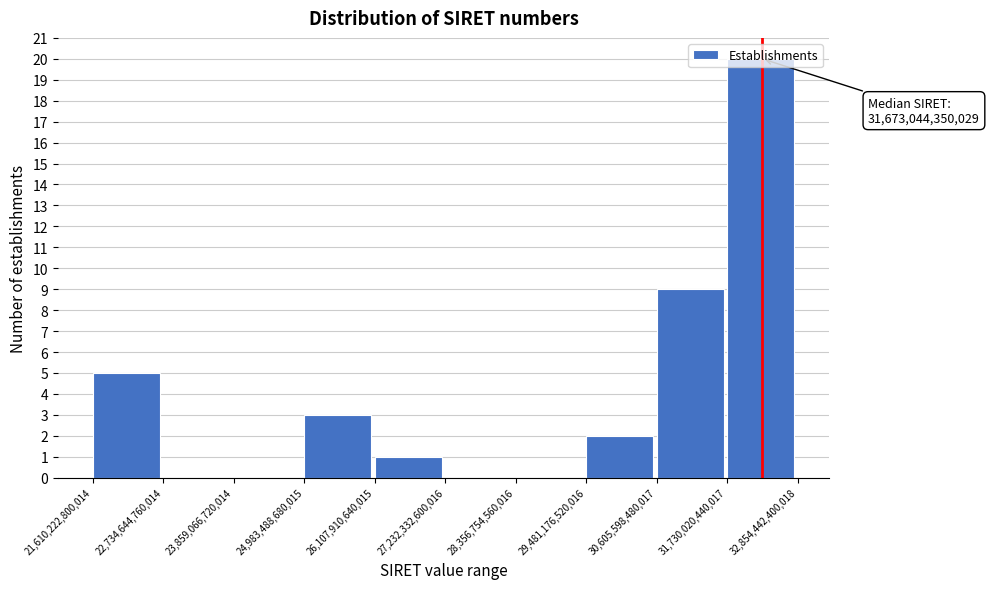

Over which range of the x-axis is the bar tallest?

31,730,020,440,017 to 32,854,442,400,018